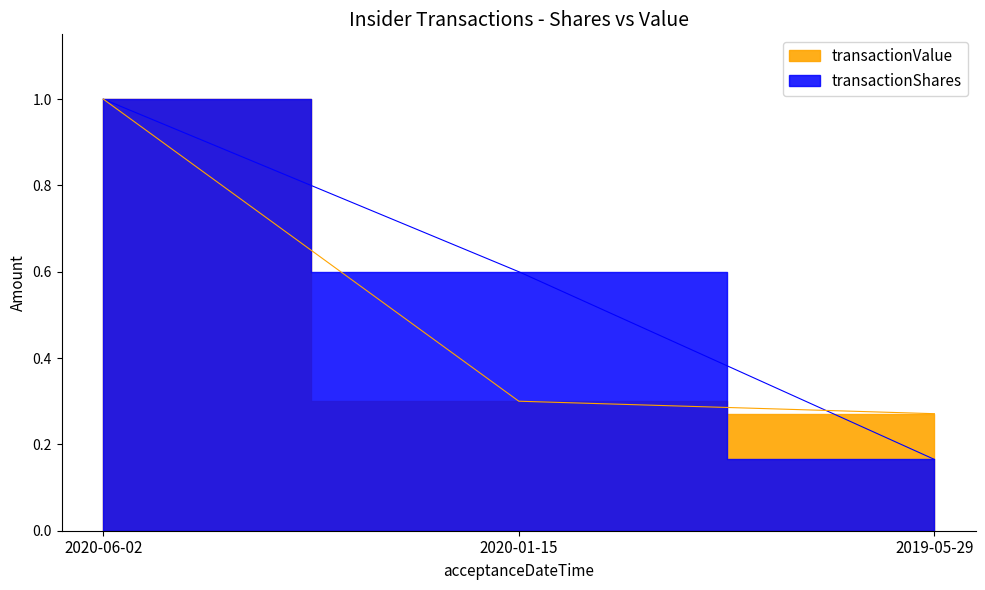

Is the value of transactionValue at 2020-06-02 greater than the value of transactionShares at 2020-06-02?

No